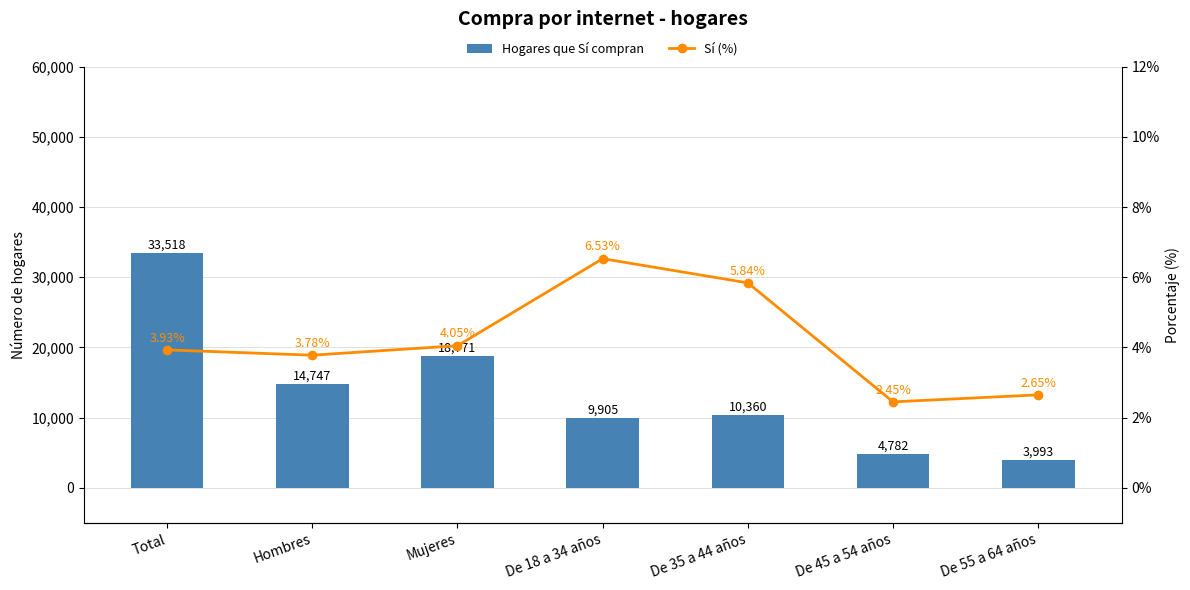

What is the value of the Hogares que Sí compran bar at the 7th from the left?

3993.0